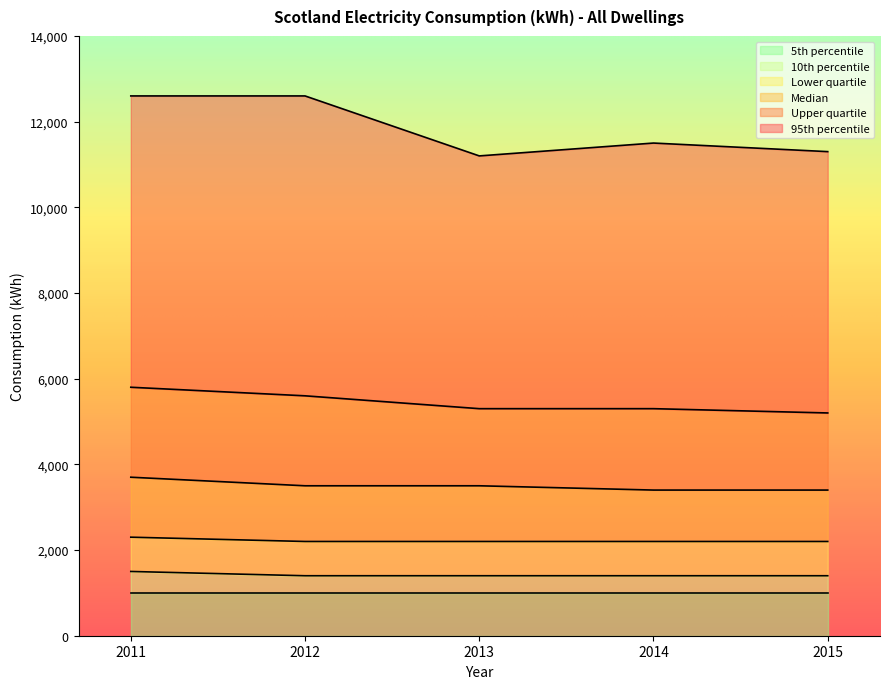

What is the highest value of the 5th percentile series?

1000